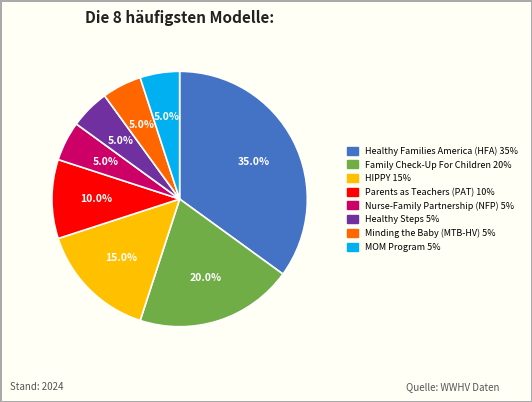

How many slices are in this pie chart?

8